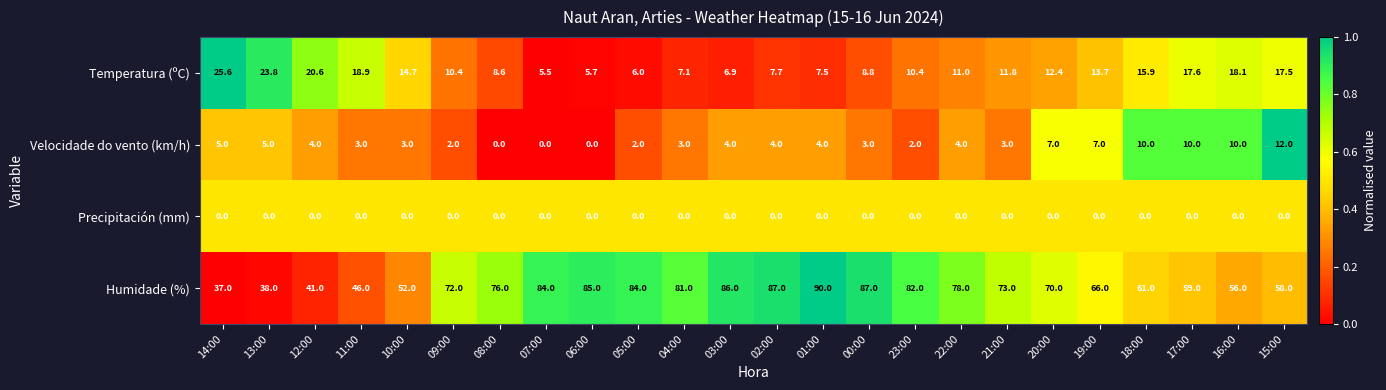

What is the difference between the Temperatura (ºC) values at 00:00 and 13:00?

15.0